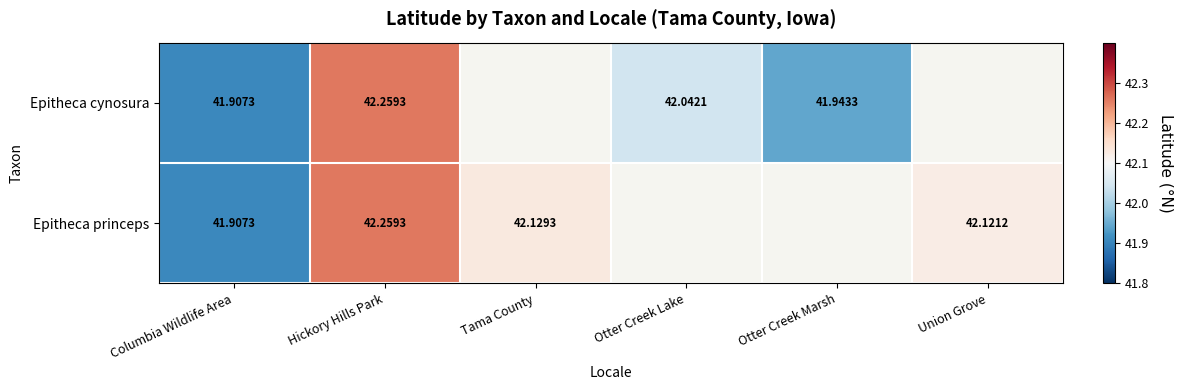

How many values in the Epitheca princeps series exceed 42?

3